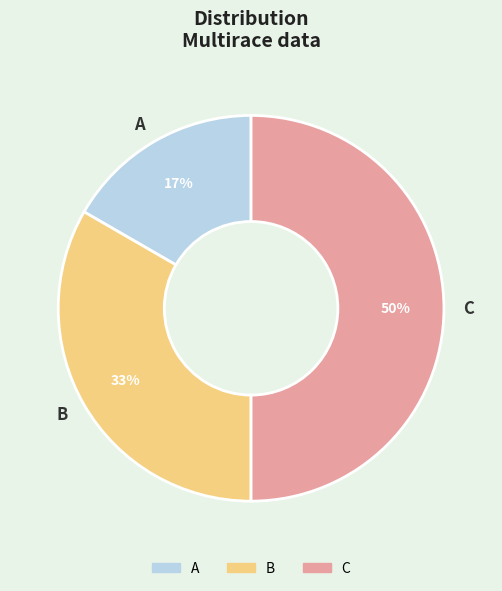

Which has a higher value, A or B?

B